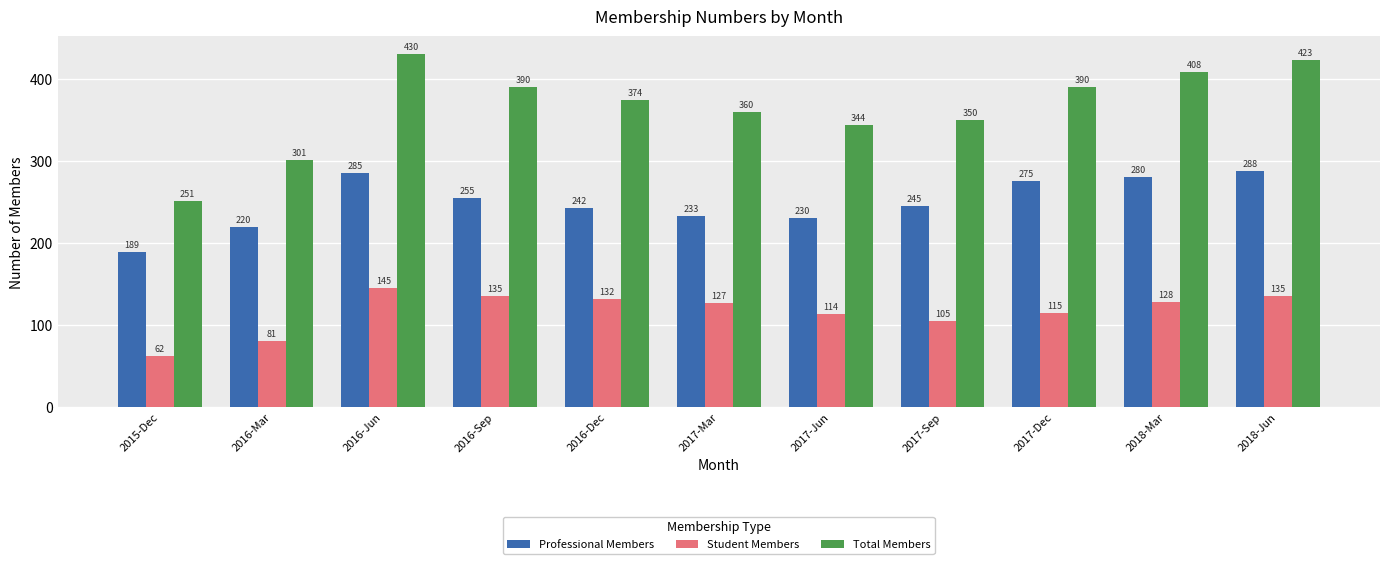

What is the label of the 5th bar from the left?

2016-Dec